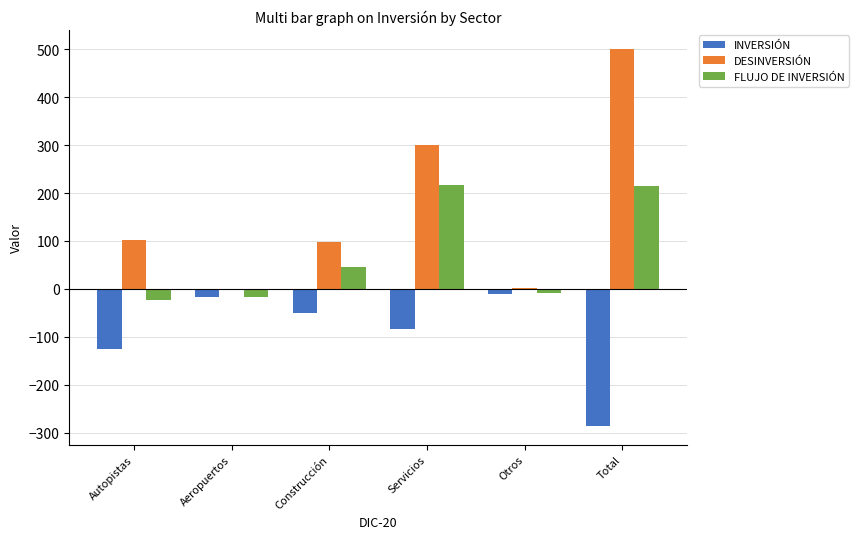

What is the sum of all INVERSIÓN values?

-572